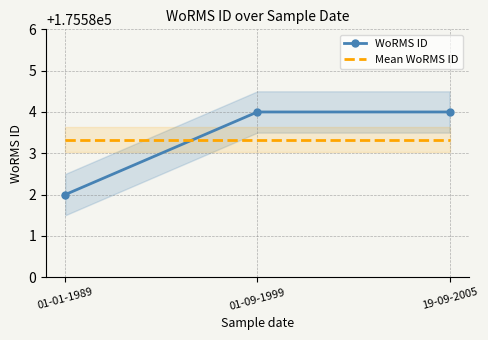

Where is WoRMS ID nearest to the value 175583?

01-01-1989